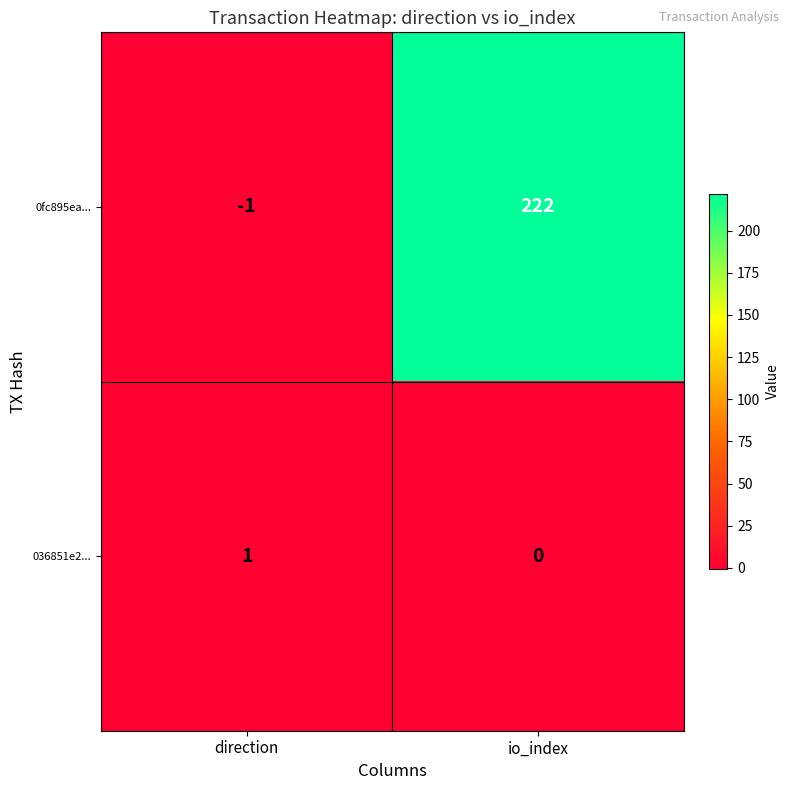

Is it true that 0fc895ea... equals -1 at direction?

True